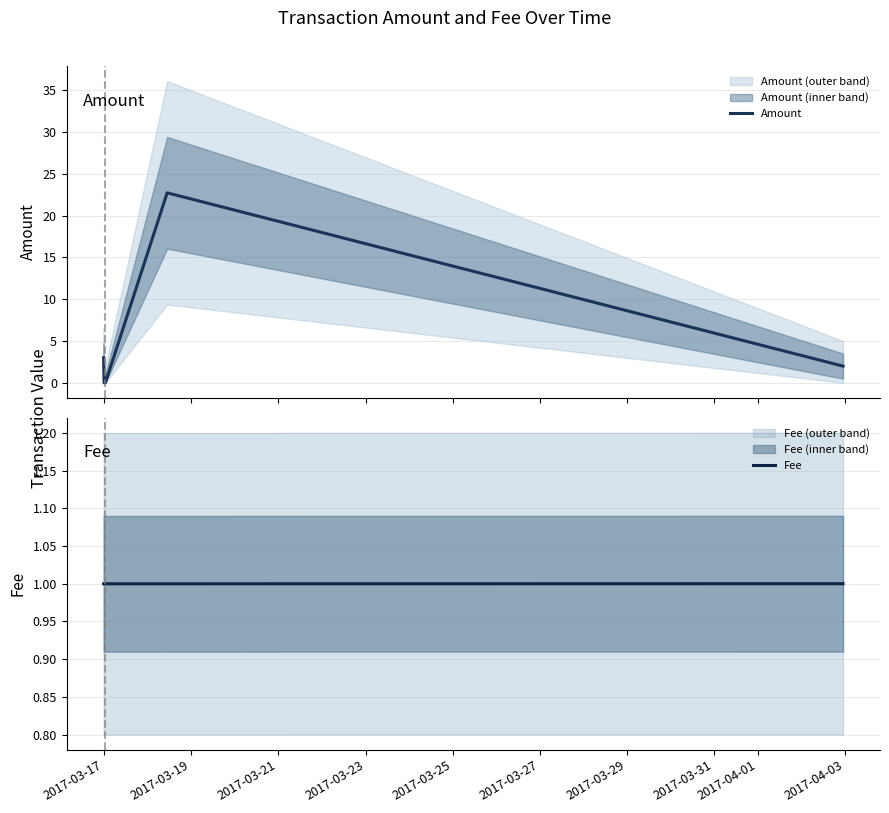

What is the maximum value for Amount?

22.7